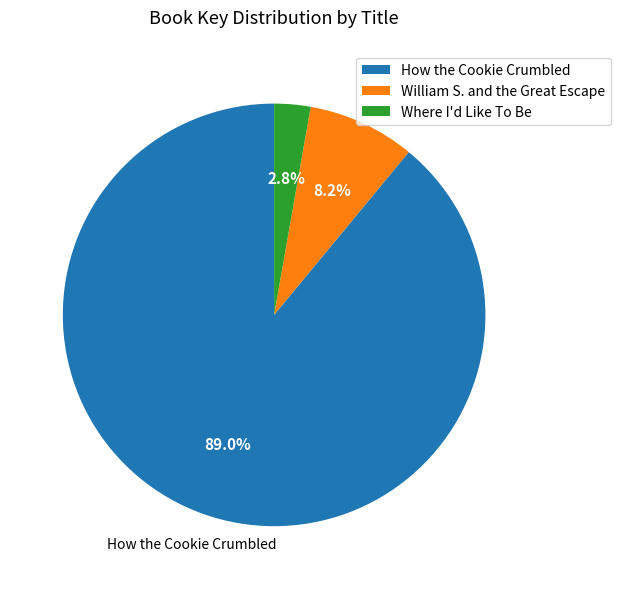

How many segments does this pie chart have?

3